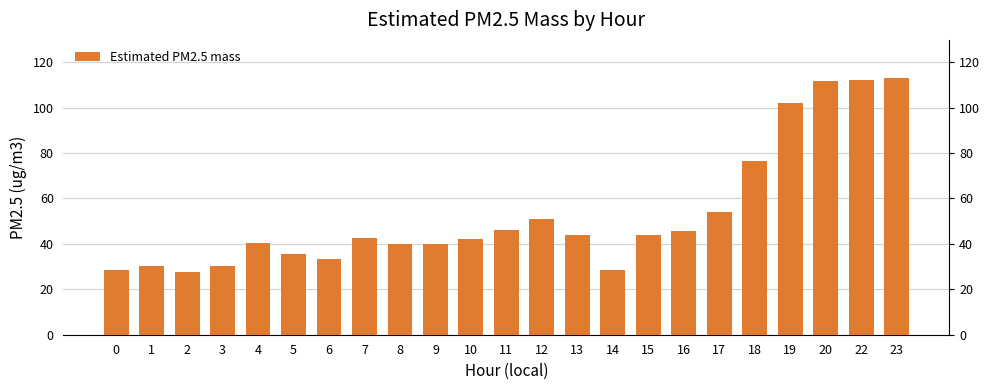

Reading left to right, what are all the values shown in this chart?

28.5	30.2	27.6	30.4	40.2	35.7	33.5	42.5	39.9	40.0	42.2	46.0	51.1	43.9	28.7	44.1	45.8	54.1	76.5	101.9	111.6	112.2	112.9